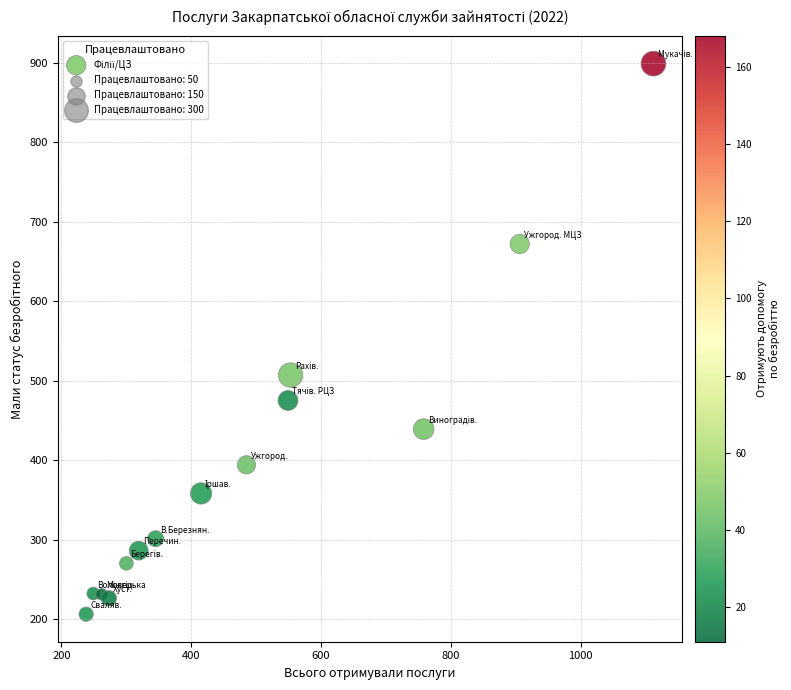

What is the range of Y values (max minus min)?

693